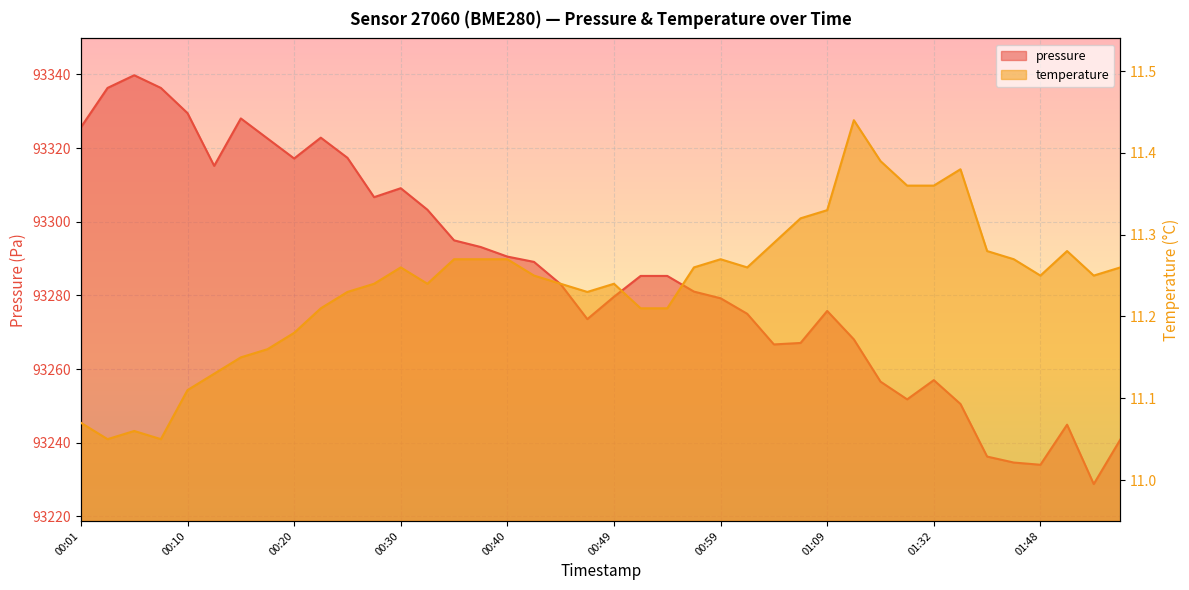

Reading left to right, extract all data points from this chart.

pressure: 00:01=93325.6	00:03=93336.3	00:06=93339.8	00:08=93336.3	00:10=93329.5	00:13=93315.2	00:15=93328.0	00:18=93322.6	00:20=93317.2	00:23=93322.8	00:25=93317.3	00:28=93306.7	00:30=93309.1	00:32=93303.2	00:35=93294.9	00:37=93293.1	00:40=93290.5	00:42=93289.1	00:45=93283.0	00:47=93273.6	00:49=93279.6	00:52=93285.3	00:54=93285.3	00:57=93281.0	00:59=93279.2	01:02=93275.0	01:04=93266.7	01:06=93267.1	01:09=93275.8	01:20=93268.1	01:27=93256.6	01:30=93251.8	01:32=93257.0	01:35=93250.5	01:43=93236.2	01:45=93234.6	01:48=93234.0	01:51=93244.9	01:53=93228.8	01:56=93240.9
temperature: 00:01=11.1	00:03=11.1	00:06=11.1	00:08=11.1	00:10=11.1	00:13=11.1	00:15=11.2	00:18=11.2	00:20=11.2	00:23=11.2	00:25=11.2	00:28=11.2	00:30=11.3	00:32=11.2	00:35=11.3	00:37=11.3	00:40=11.3	00:42=11.2	00:45=11.2	00:47=11.2	00:49=11.2	00:52=11.2	00:54=11.2	00:57=11.3	00:59=11.3	01:02=11.3	01:04=11.3	01:06=11.3	01:09=11.3	01:20=11.4	01:27=11.4	01:30=11.4	01:32=11.4	01:35=11.4	01:43=11.3	01:45=11.3	01:48=11.2	01:51=11.3	01:53=11.2	01:56=11.3